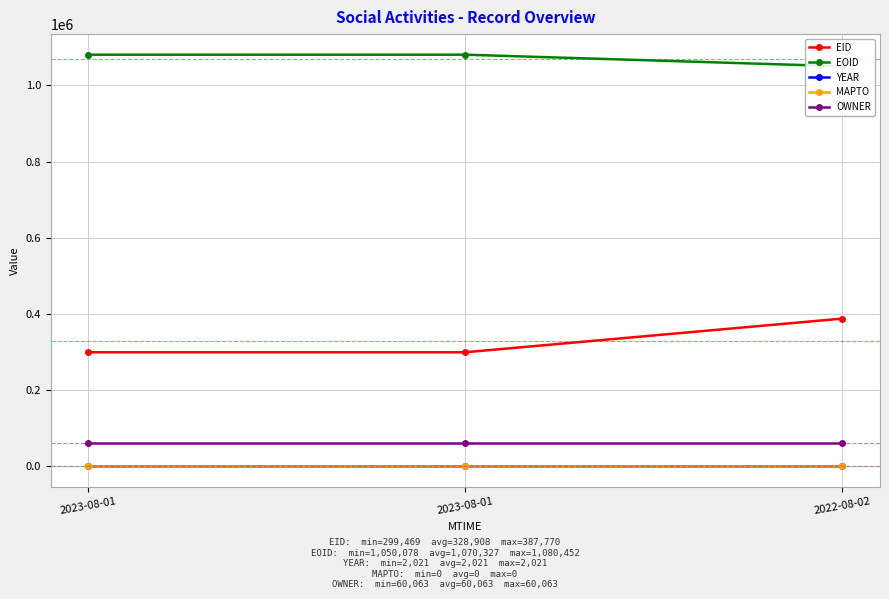

Reading left to right, transcribe all the data shown in this chart.

EID: 299469	299484	387770
EOID: 1080452	1080451	1050078
YEAR: 2021	2021	2021
MAPTO: 0	0	0
OWNER: 60063	60063	60063